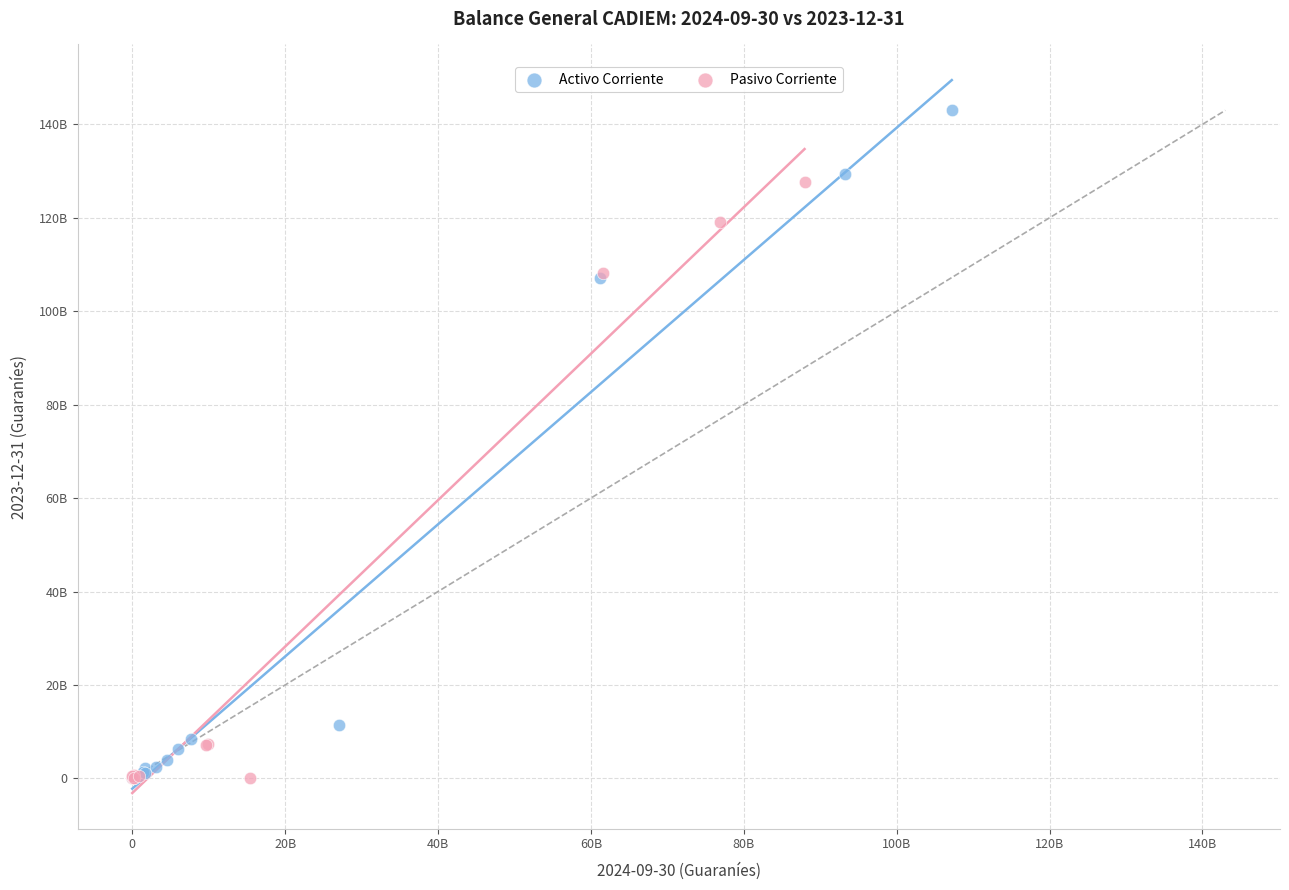

What are all the series names shown in the legend?

Activo Corriente, Pasivo Corriente